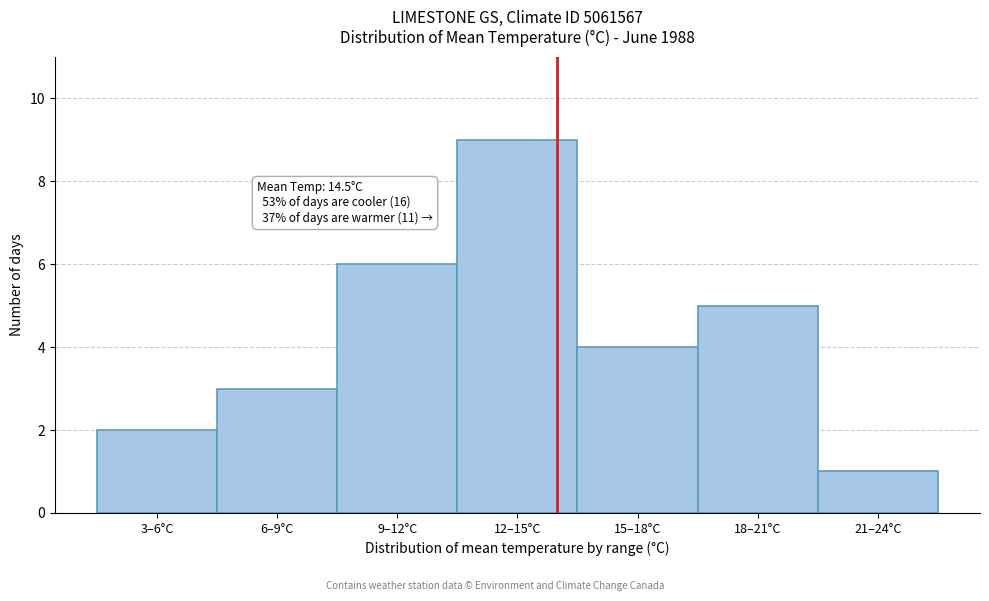

Reading left to right, transcribe all the data shown in this chart.

2	3	6	9	4	5	1